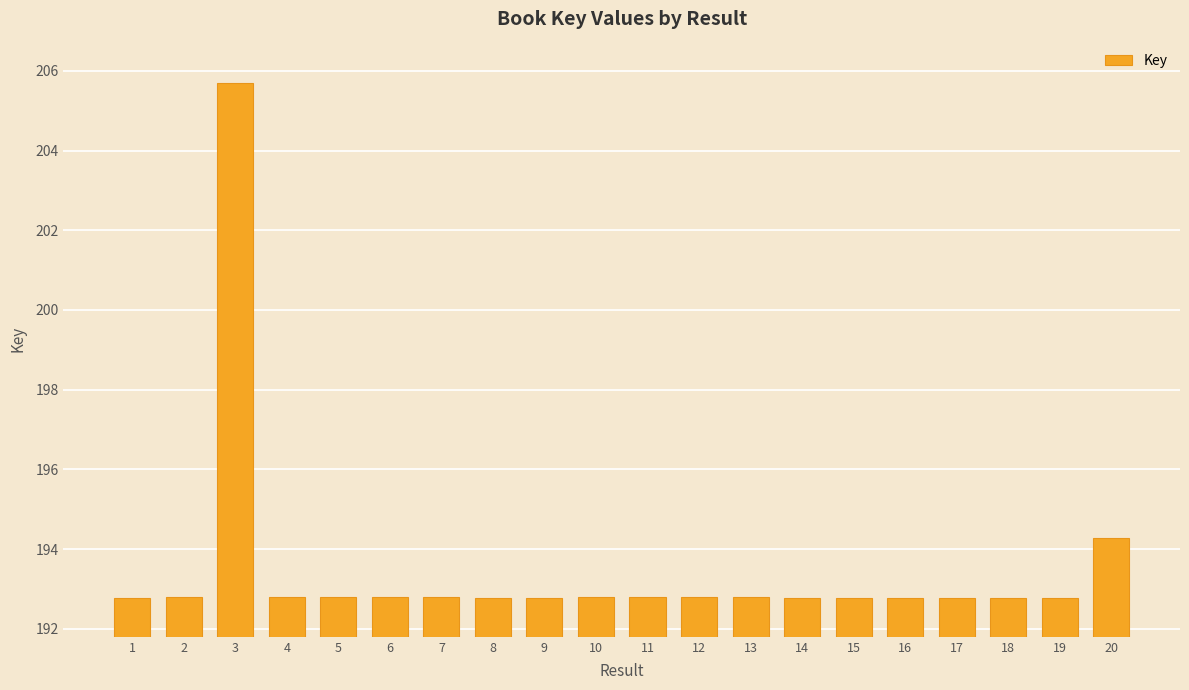

Reading left to right, what are all the values shown in this chart?

1=192762999	2=192802991	3=205703535	4=192796487	5=192796689	6=192796332	7=192795956	8=192779649	9=192779028	10=192795772	11=192800610	12=192797963	13=192801271	14=192762210	15=192764564	16=192763710	17=192776563	18=192766614	19=192775991	20=194270311